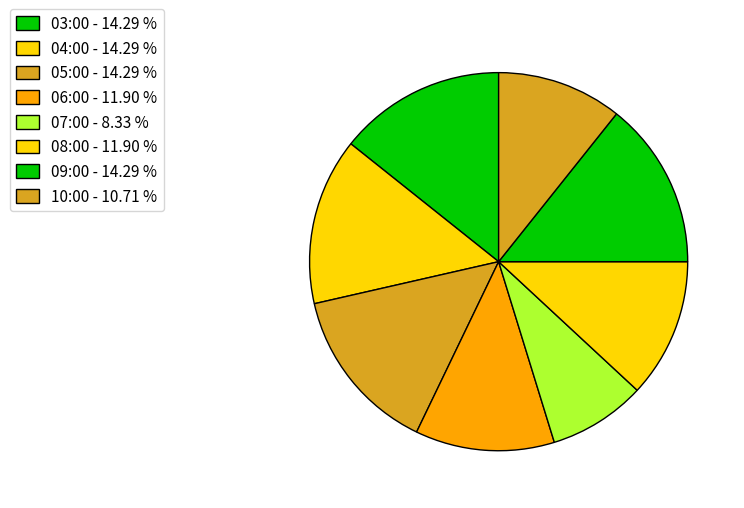

How many slices are in this pie chart?

8